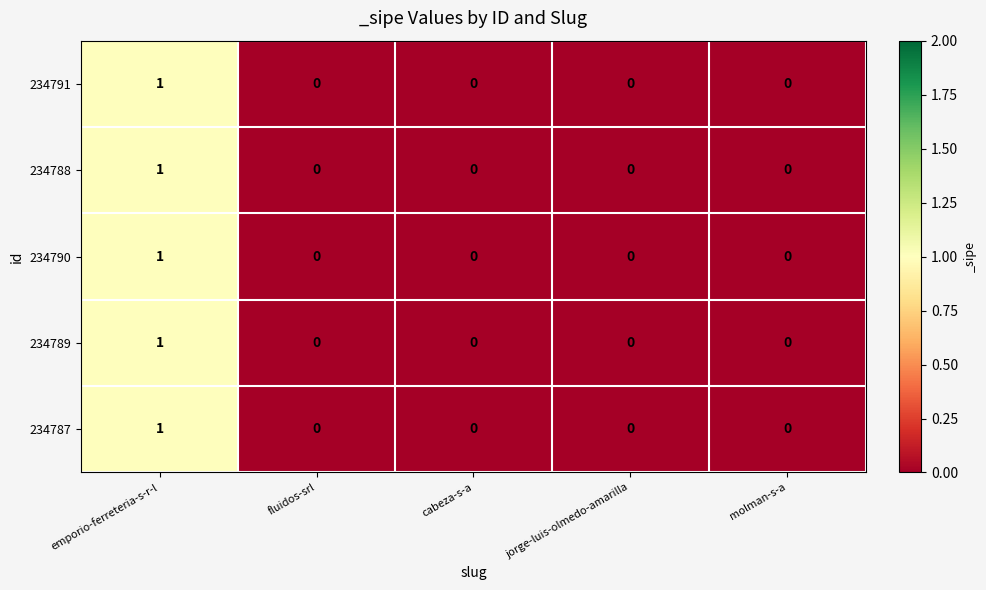

What is the total value across all series at emporio-ferreteria-s-r-l?

5